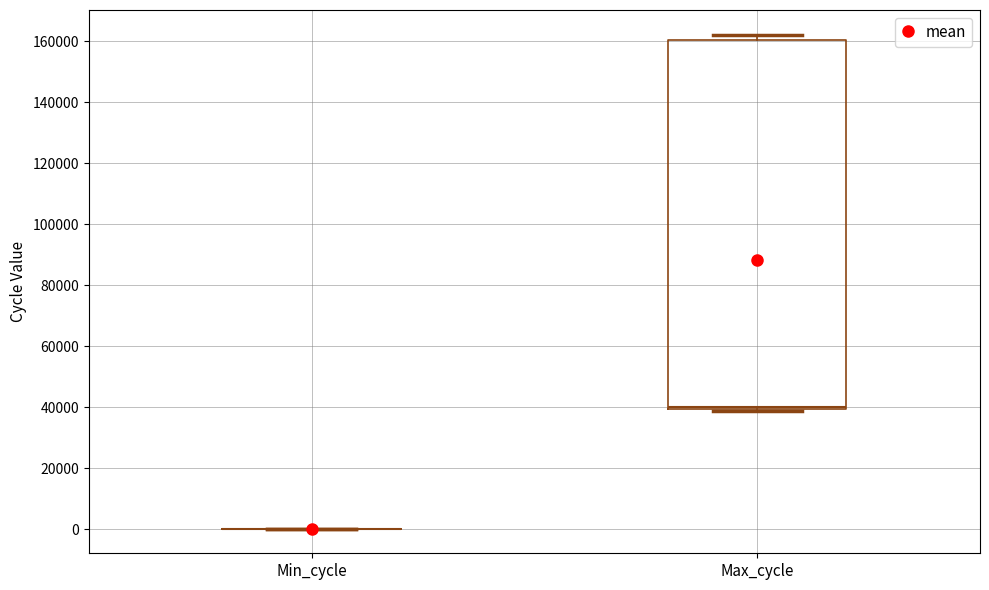

Reading left to right, read every box against the y-axis: the position of its median line, the range the box covers, and the ends of its whiskers. The values are not printed on the chart, so give them approximately, as read against the axis.

Min_cycle: box collapsed to a line at 0, whiskers 0 to 0
Max_cycle: median 40000 (just above the box's lower edge), box 40000 to 160000, whiskers 38000 to 162000